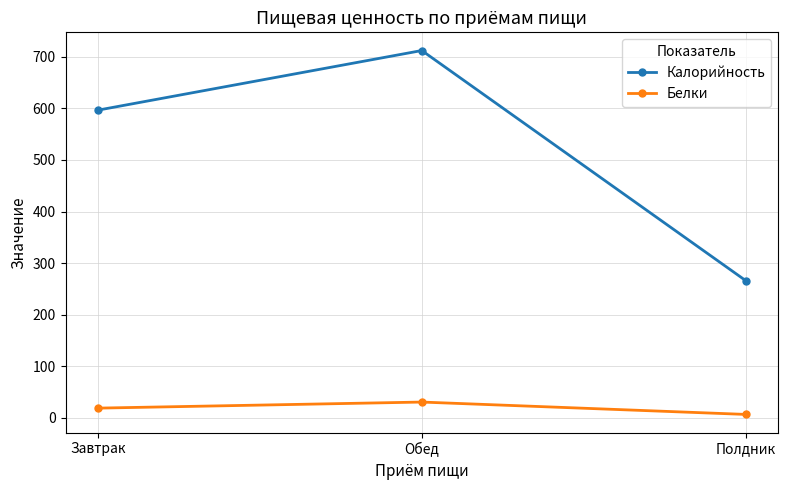

What is the difference between the maximum and second lowest values in the Калорийность series?

115.6